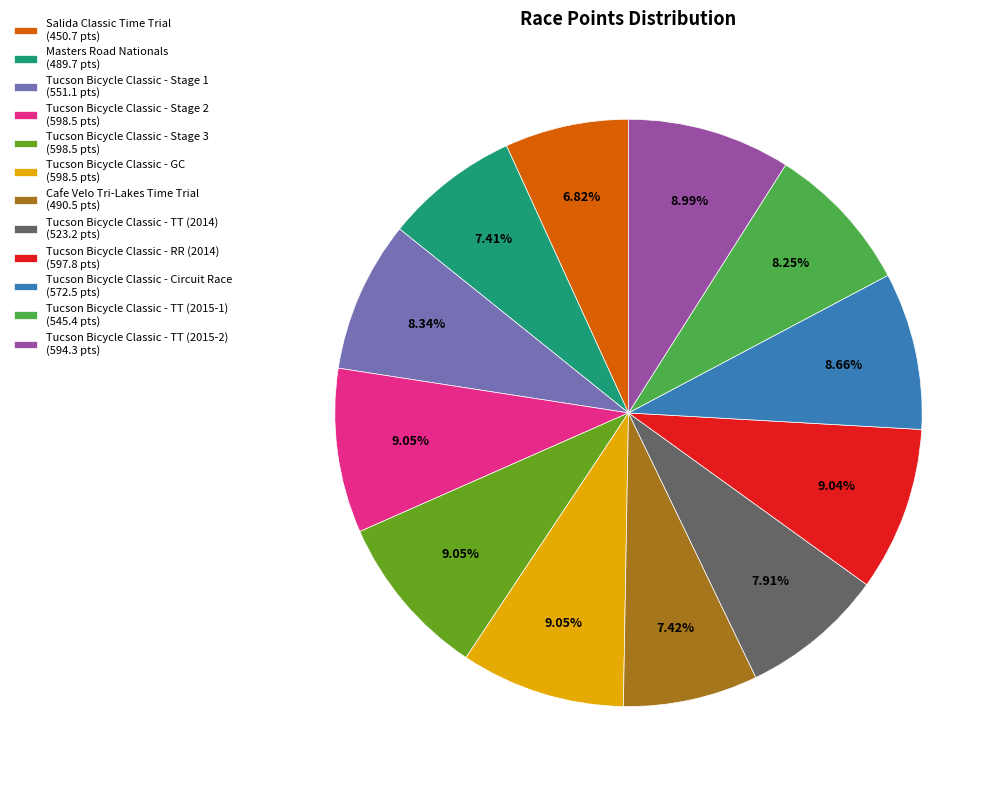

Between Masters Road Nationals (489.7 pts) and Tucson Bicycle Classic - TT (2015-2) (594.3 pts), which is larger?

Tucson Bicycle Classic - TT (2015-2) (594.3 pts)